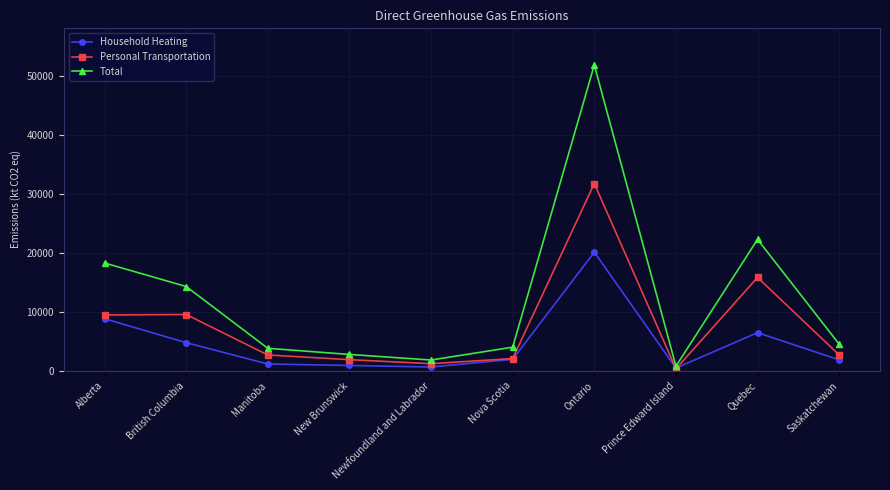

What is the difference between the Total values at Nova Scotia and Manitoba?

190.6